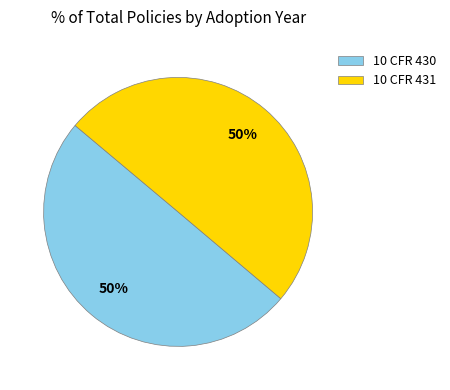

To the nearest percent, what is the combined percentage of 10 CFR 430 and 10 CFR 431?

100%